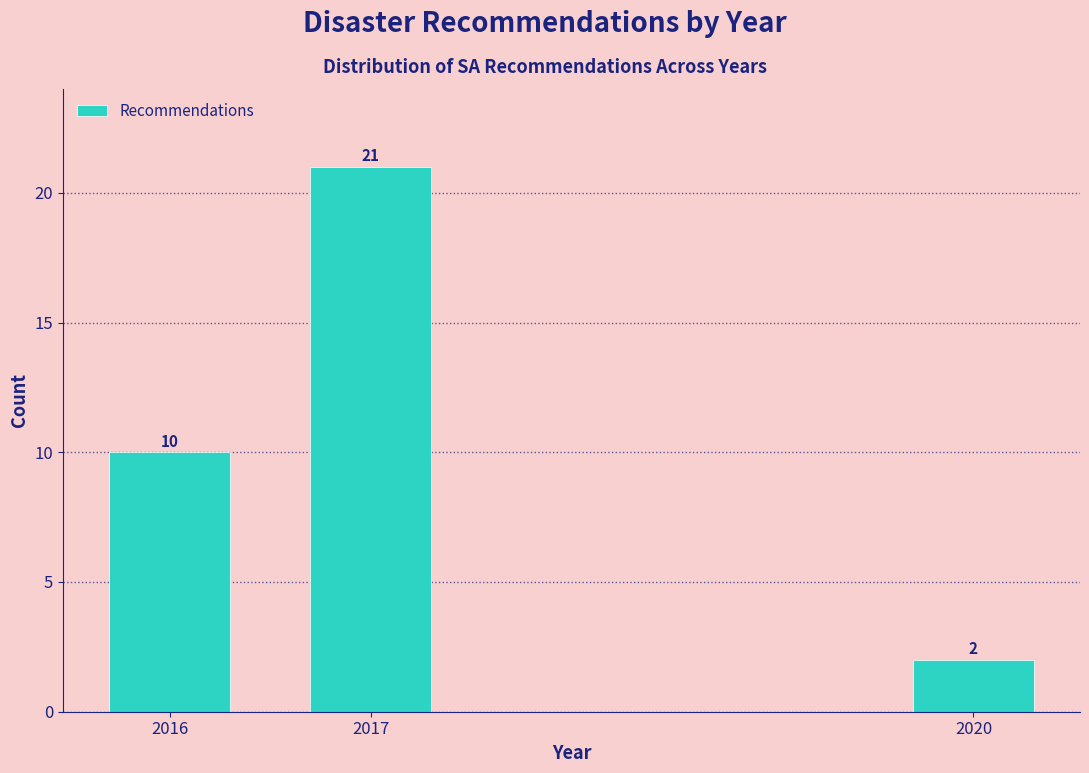

Reading right to left, list all the values displayed in this chart.

2	21	10